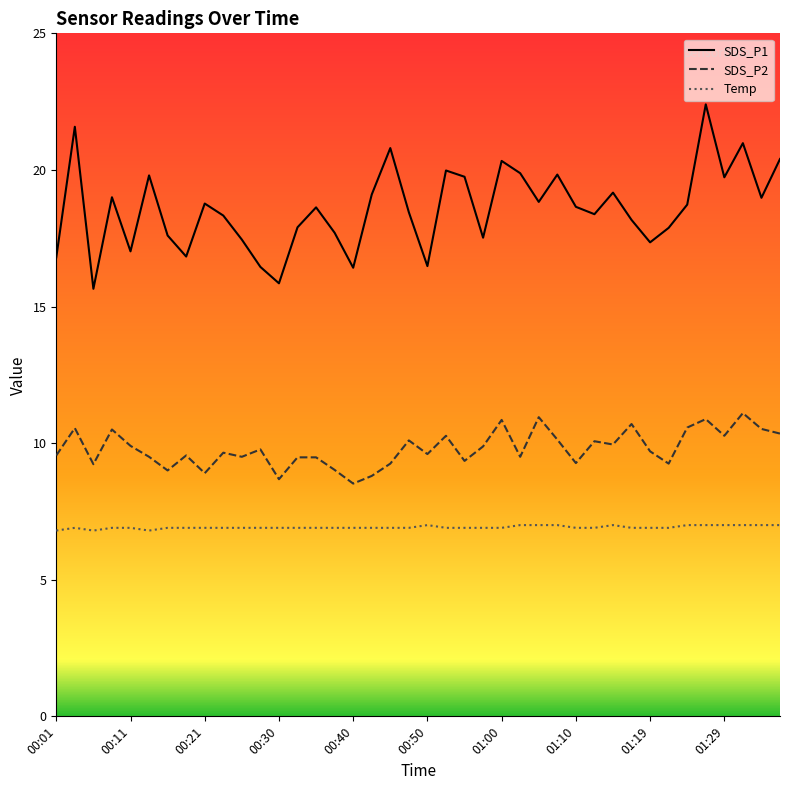

True or false: SDS_P1 and Temp cross at least once.

False